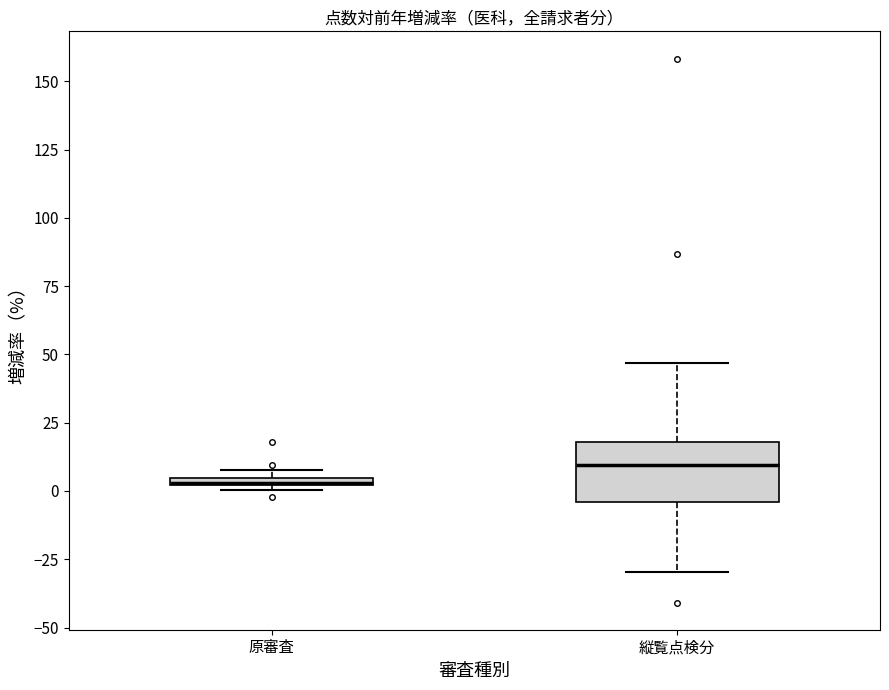

Where does the median line of the box for 縦覧点検分 sit on the y-axis? The values are not printed on the chart, so give them approximately, as read against the axis.

10